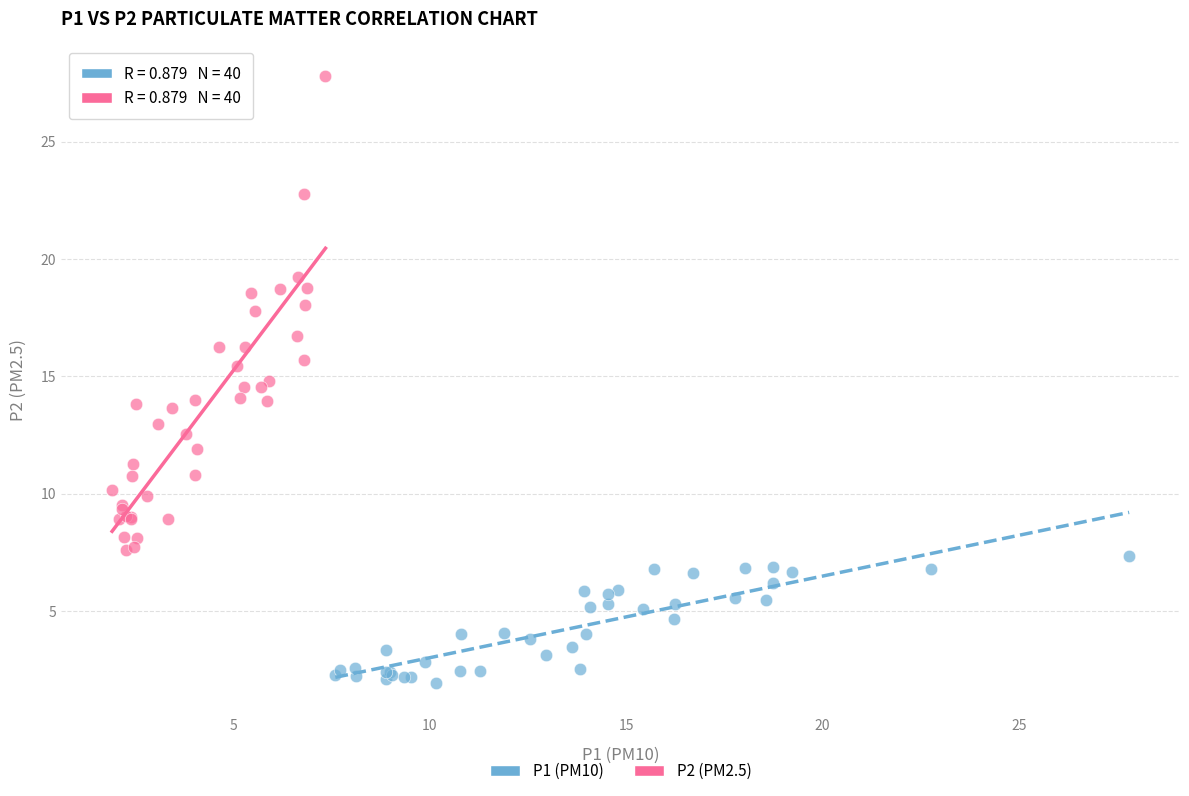

Which series contains the highest Y value?

P2 (PM2.5)